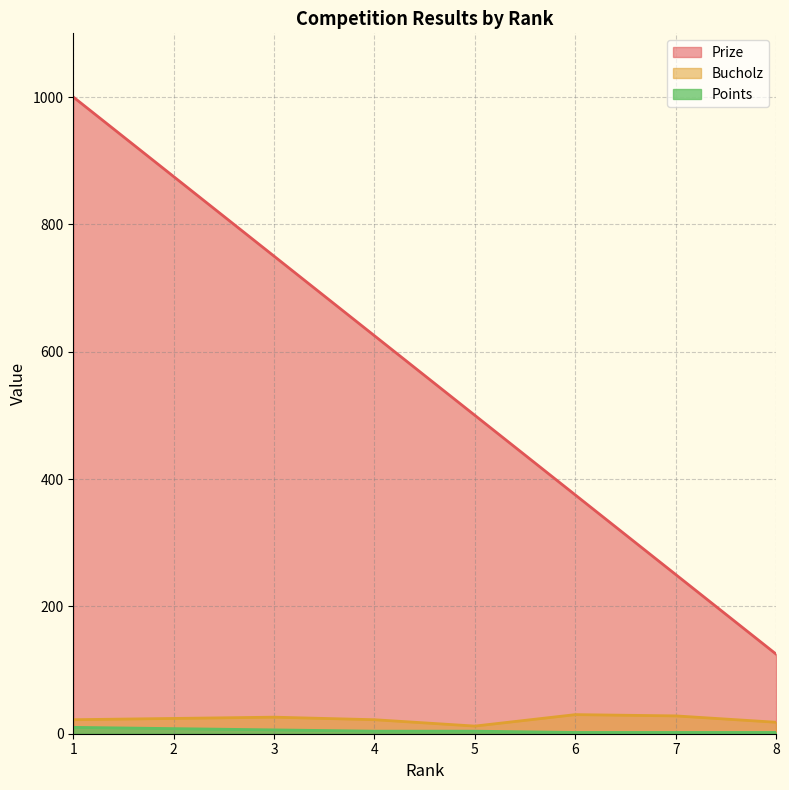

What is the average value of the Bucholz series?

23